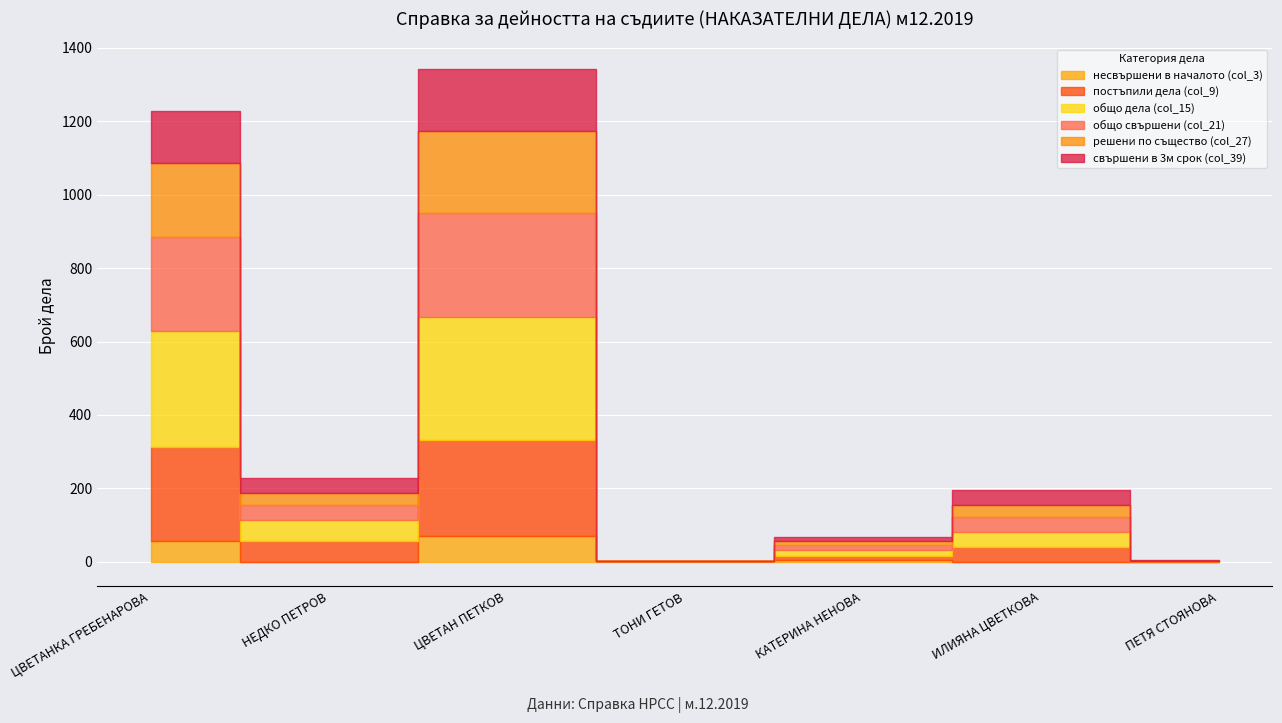

What is the label of the 4th point from the left?

ТОНИ ГЕТОВ